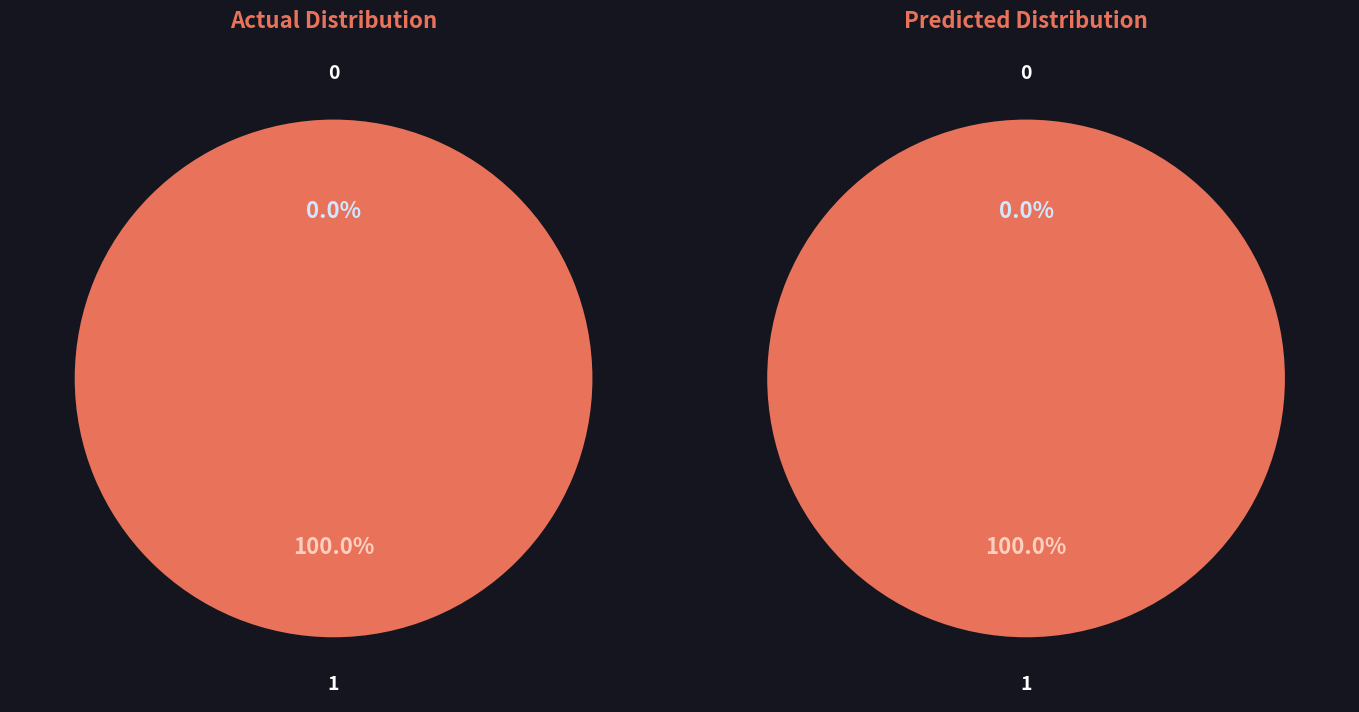

To the nearest percent, what is the difference between the largest and smallest slice percentages?

100%